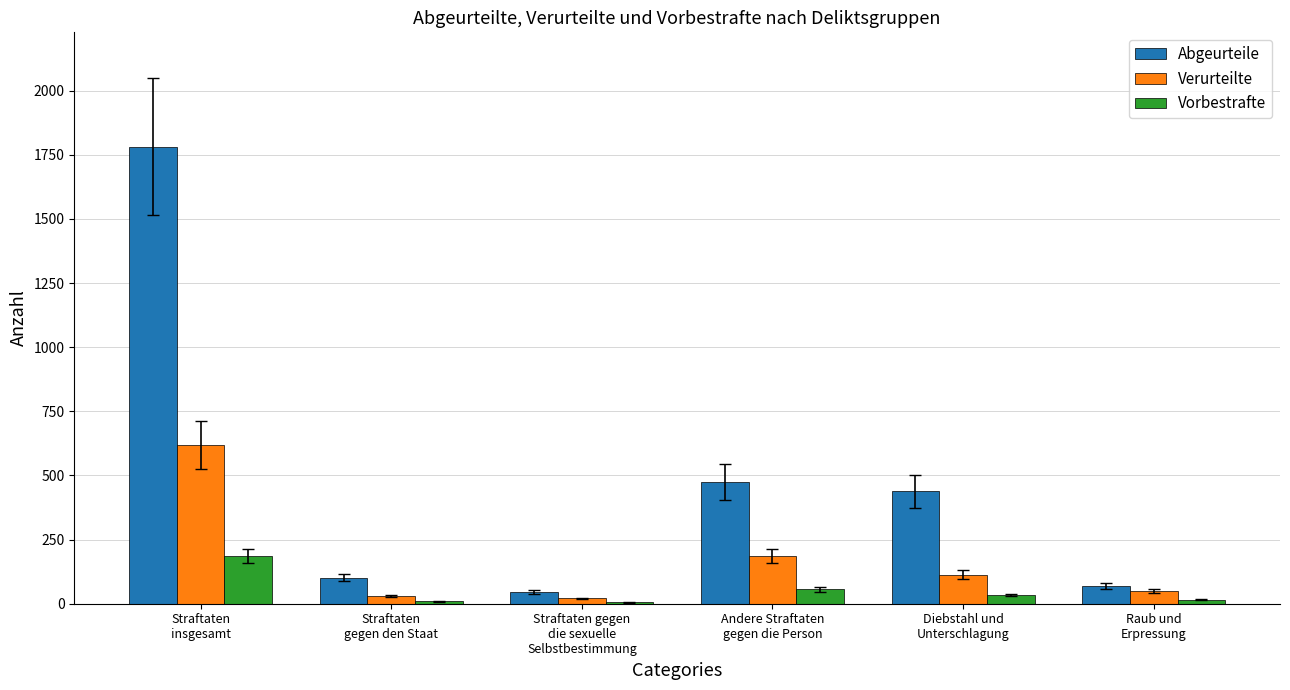

True or false: Verurteilte has a value of 991 at Straftaten
insgesamt.

False